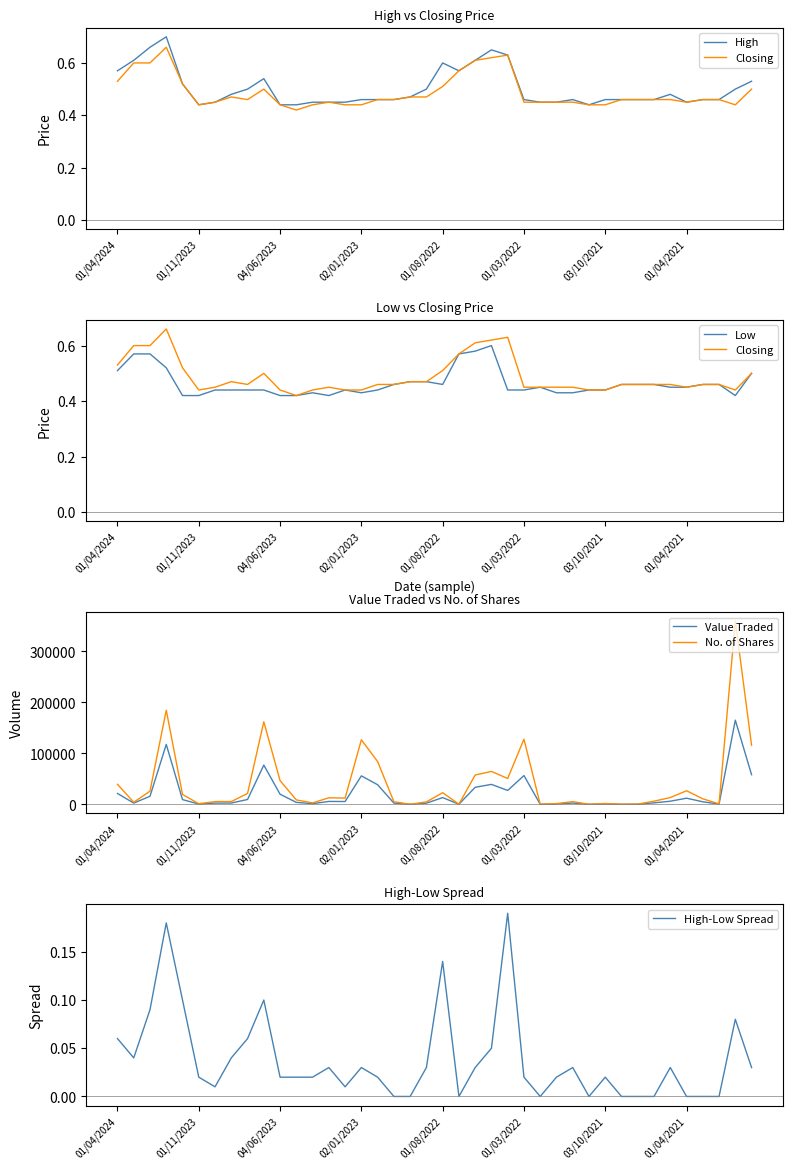

At which label does No. of Shares first exceed 12156?

01/04/2024